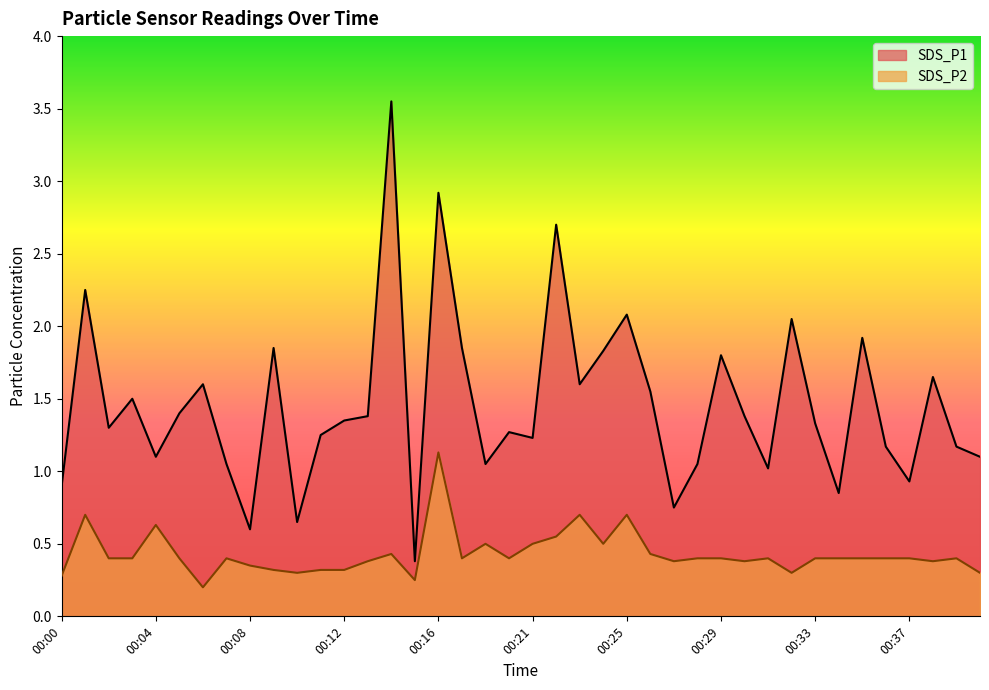

True or false: SDS_P1 and SDS_P2 cross at least once.

False